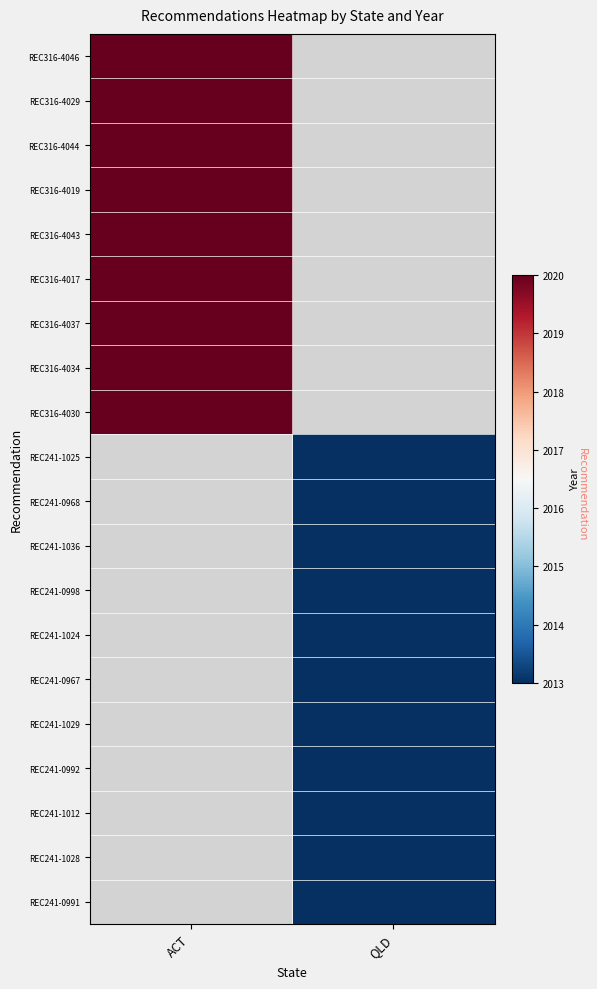

At how many categories does at least one series exceed 2019?

1